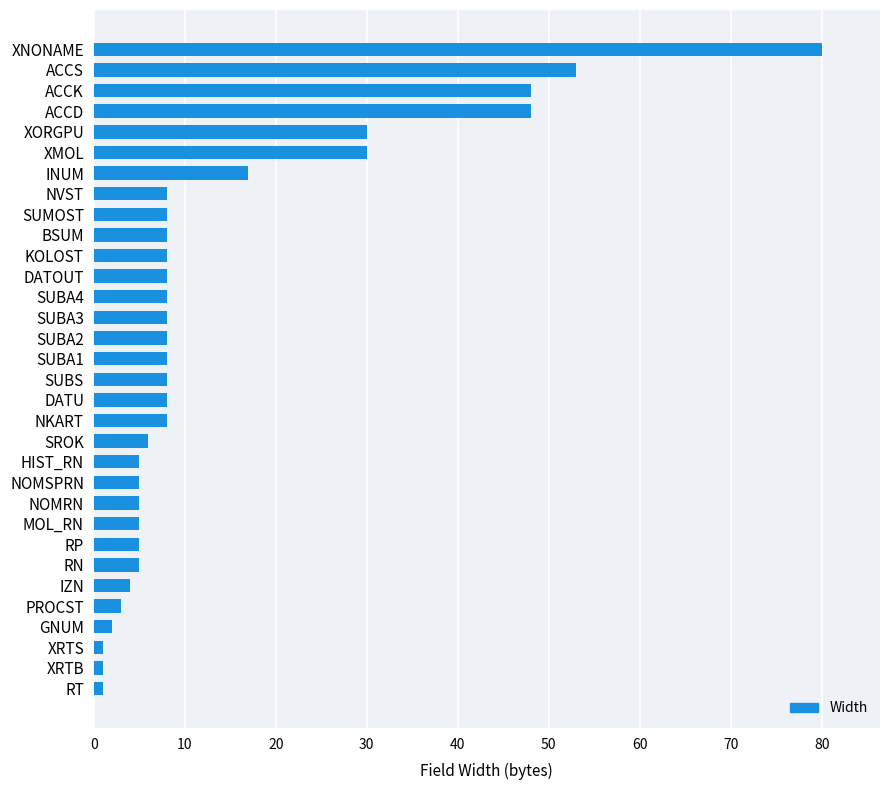

What is the minimum value shown in the chart?

1